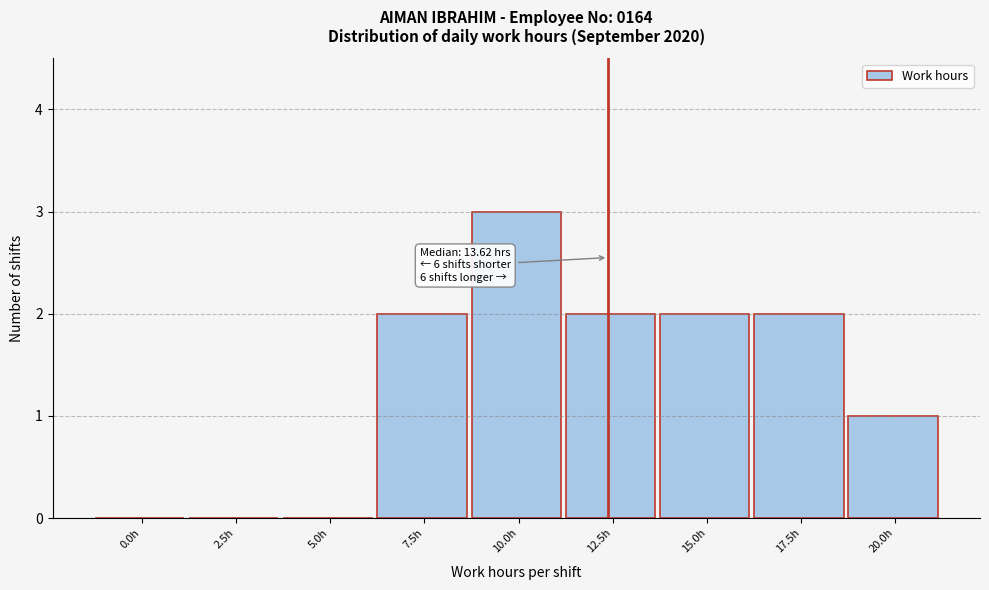

Reading left to right, list all the values displayed in this chart.

0.0h=0	2.5h=0	5.0h=0	7.5h=2	10.0h=3	12.5h=2	15.0h=2	17.5h=2	20.0h=1